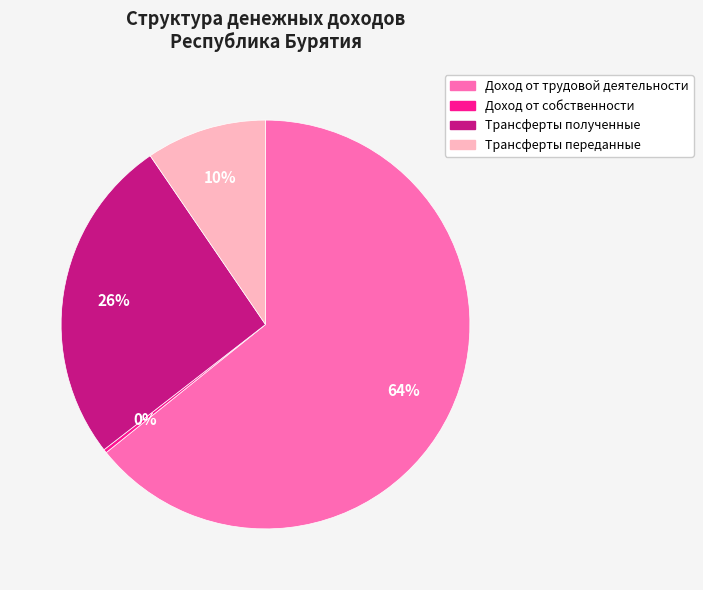

Which has a higher value, Трансферты переданные or Трансферты полученные?

Трансферты полученные